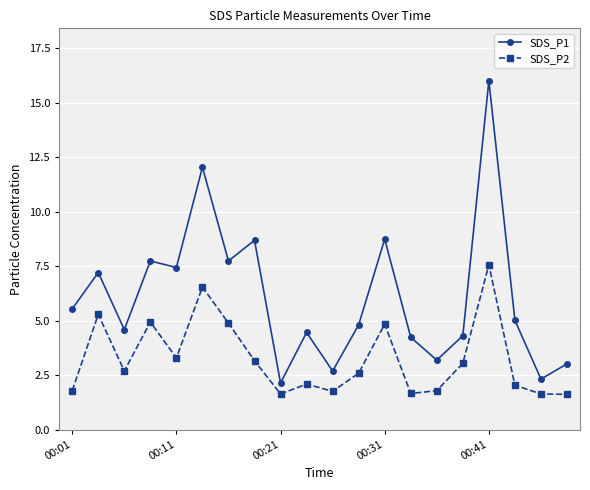

In SDS_P1, how many points are lower than both neighbors (excluding endpoints)?

7